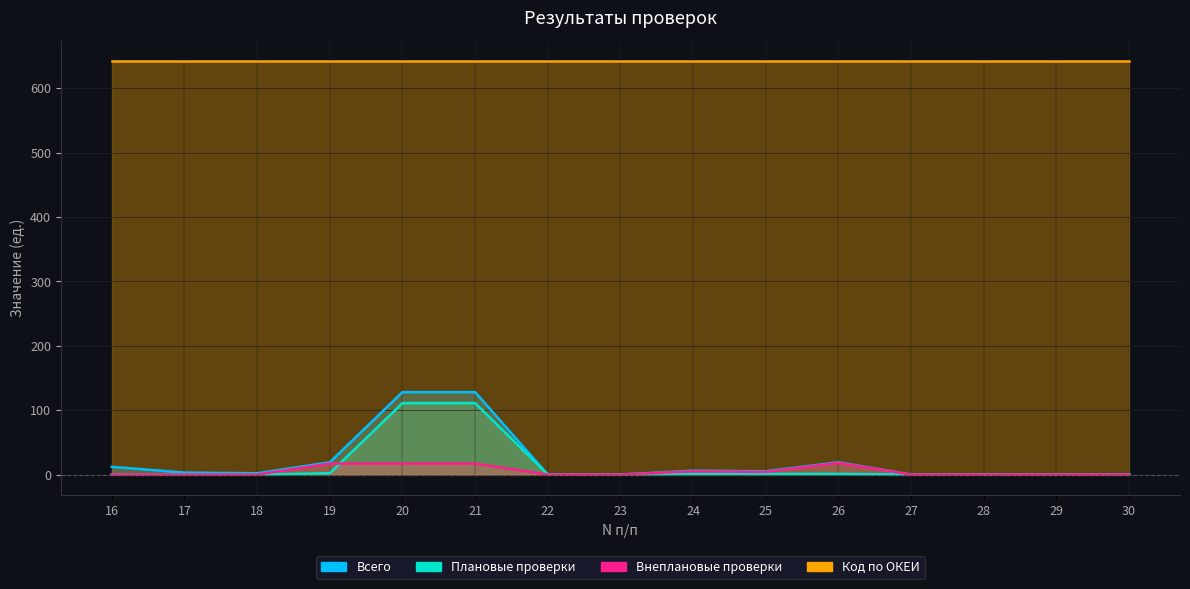

True or false: Всего and Плановые проверки intersect in this chart.

False